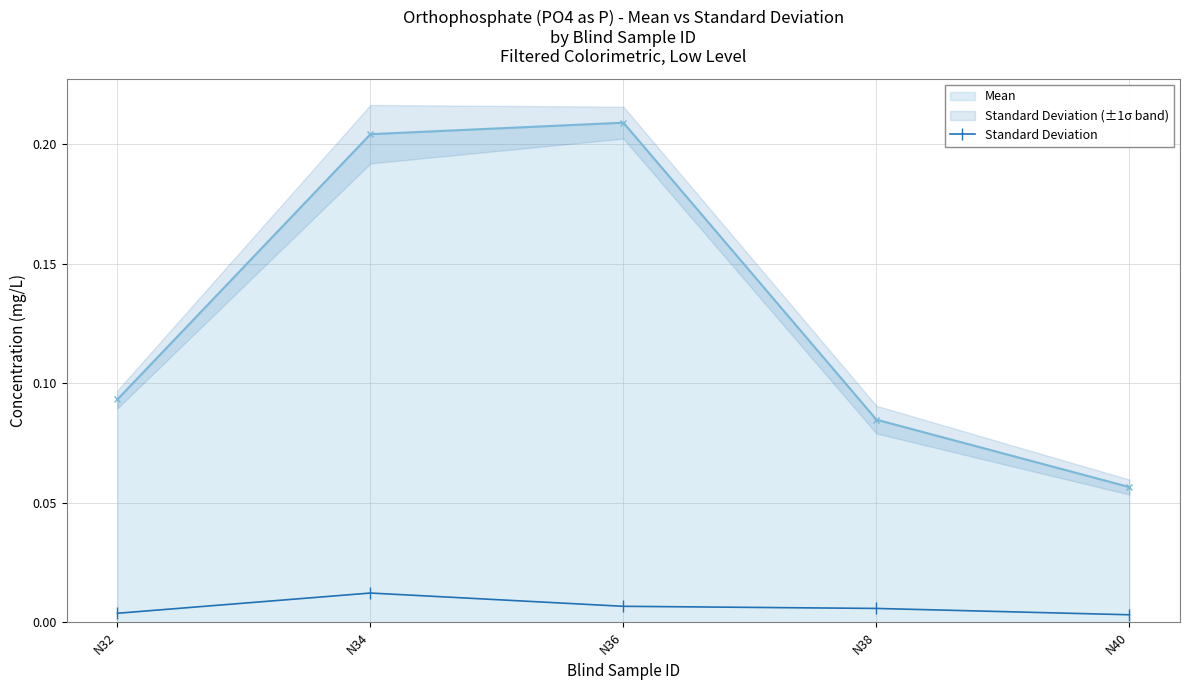

The chart shows a value of 0.0 at N38. True or false?

True